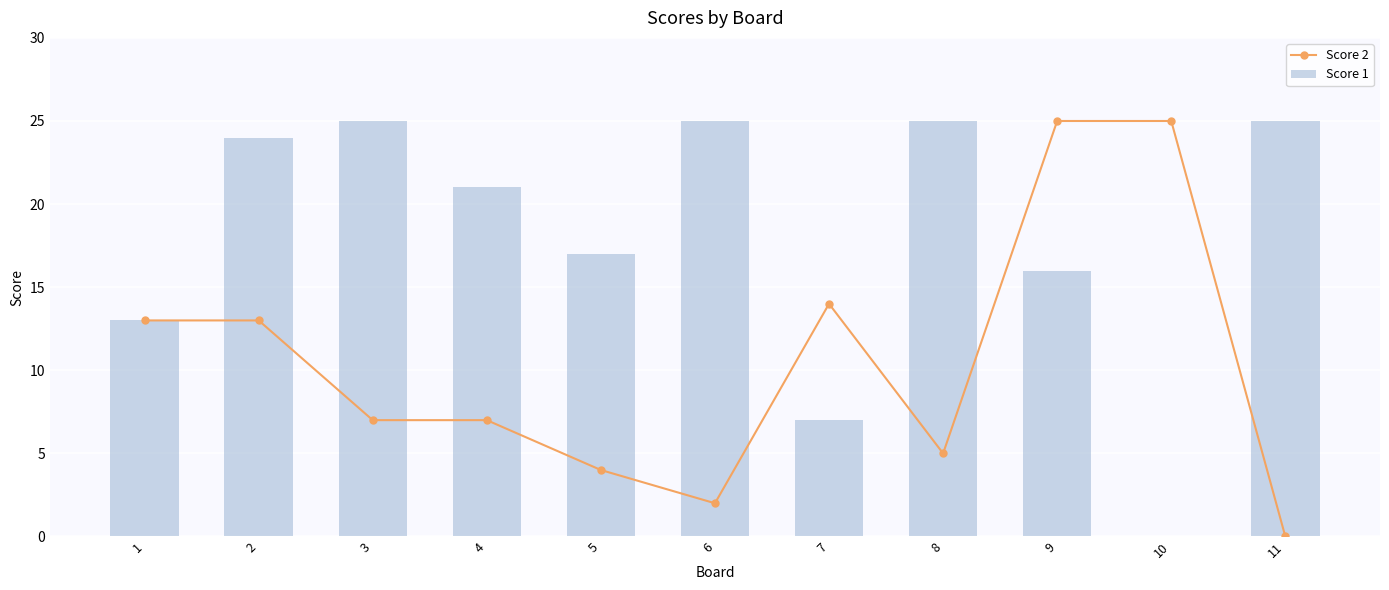

List the series in order of their overall mean, highest first.

Score 1, Score 2